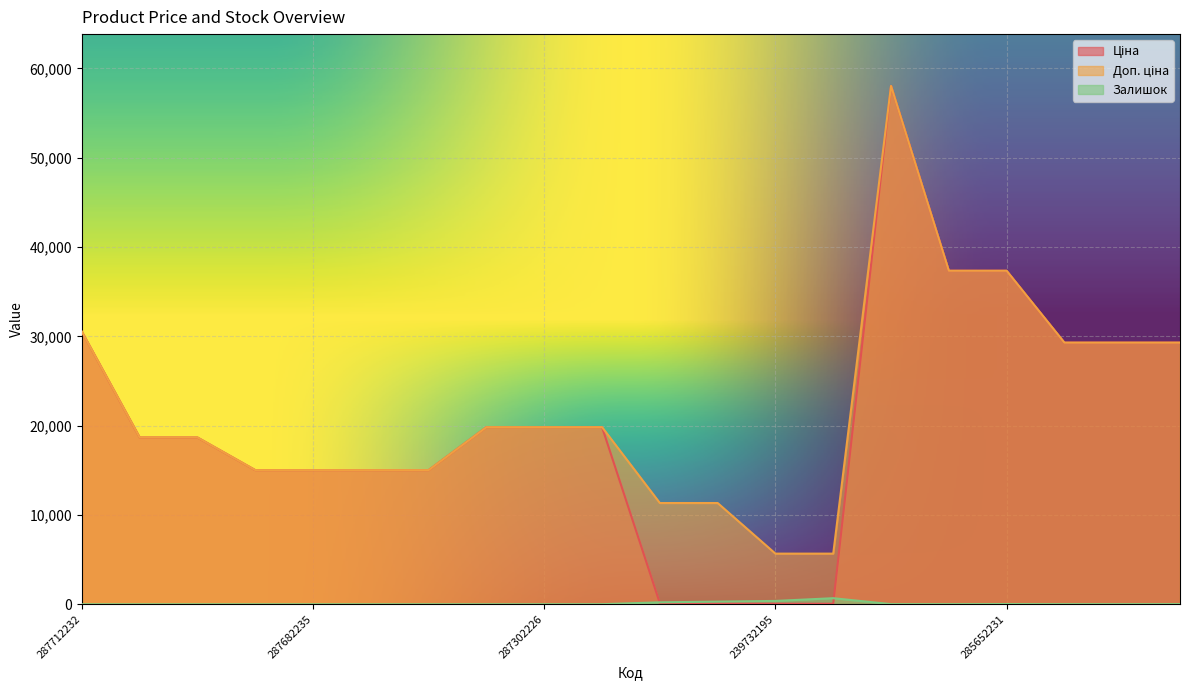

At which category is the sum across all series the highest?

285662232